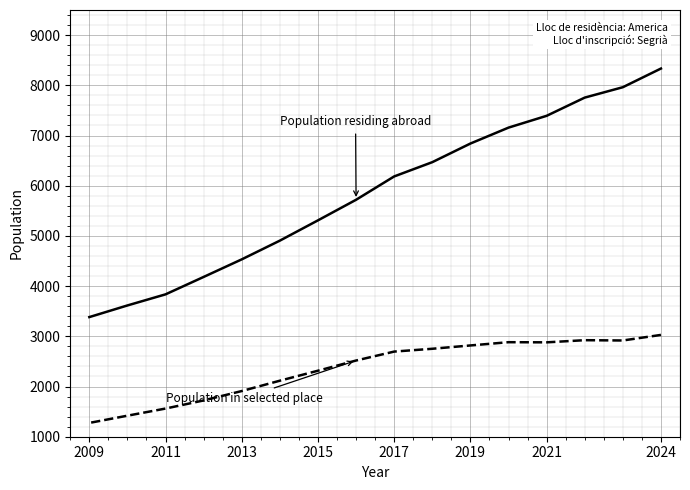

Which series has the largest total across all categories?

Population residing abroad